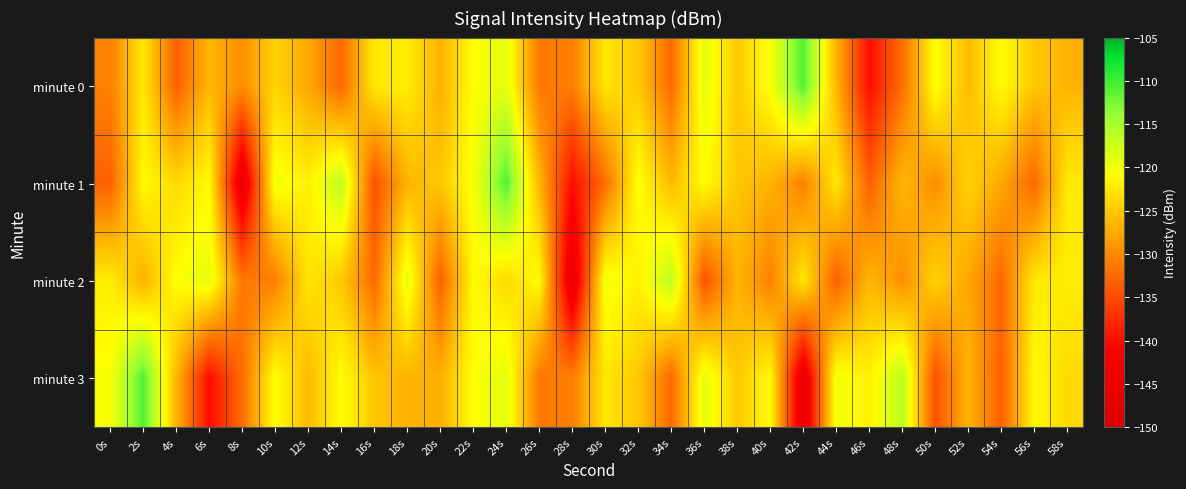

At which category is the sum across all series the highest?

24s